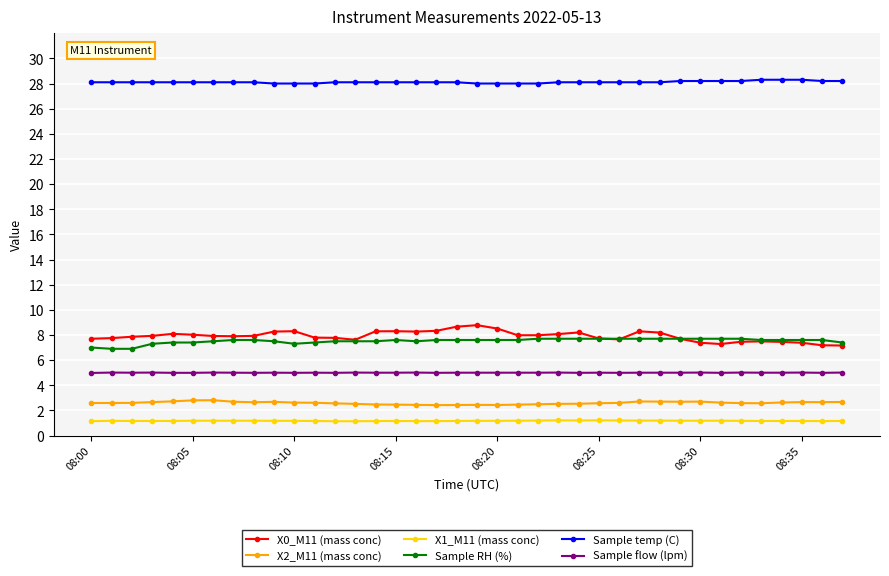

True or false: X0_M11 (mass conc) has more than 1 points higher than both neighbors.

True